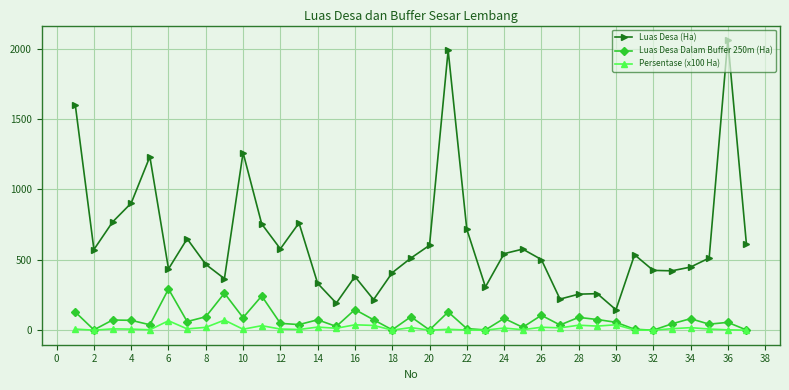

True or false: Luas Desa (Ha) and Persentase (x100 Ha) cross at least once.

False